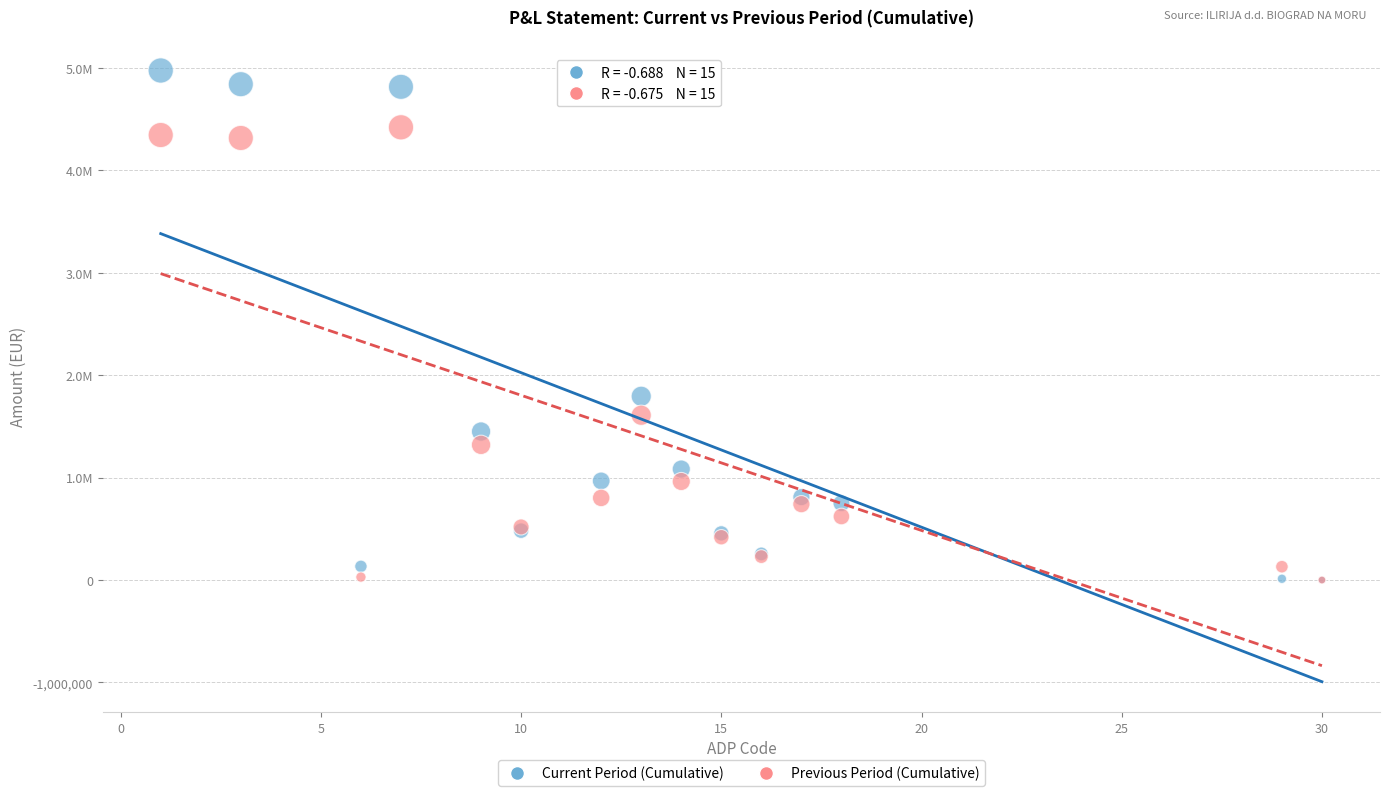

Which series reaches the maximum Y coordinate?

Current Period (Cumulative)